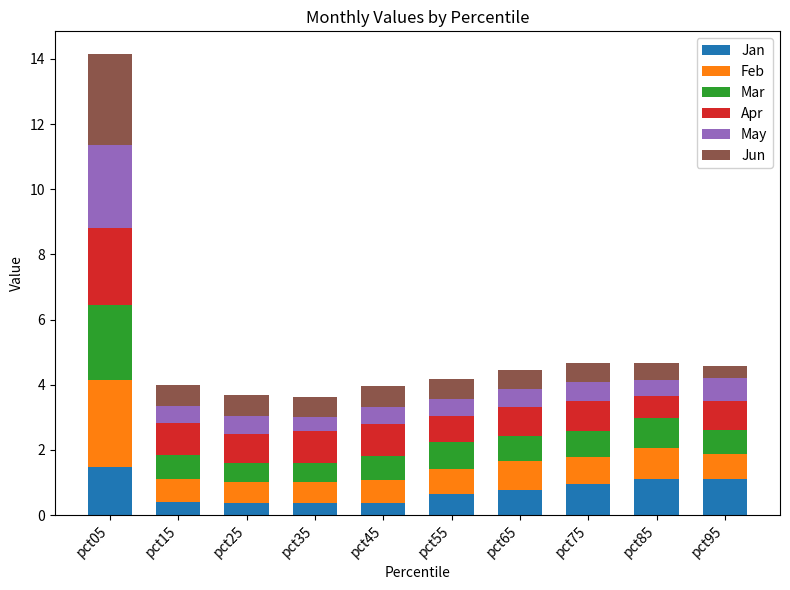

What is the sum of all Jan values?

7.5